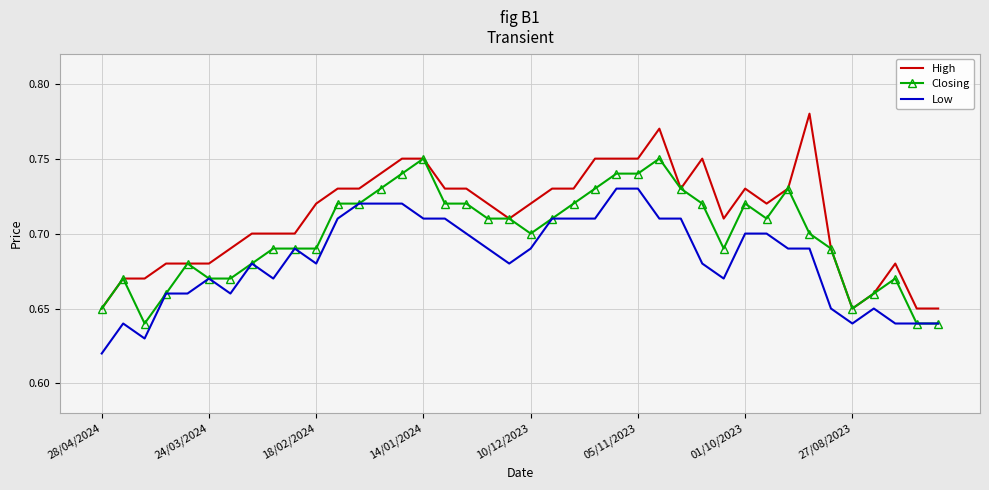

How many High values are between 0 and 1?

40